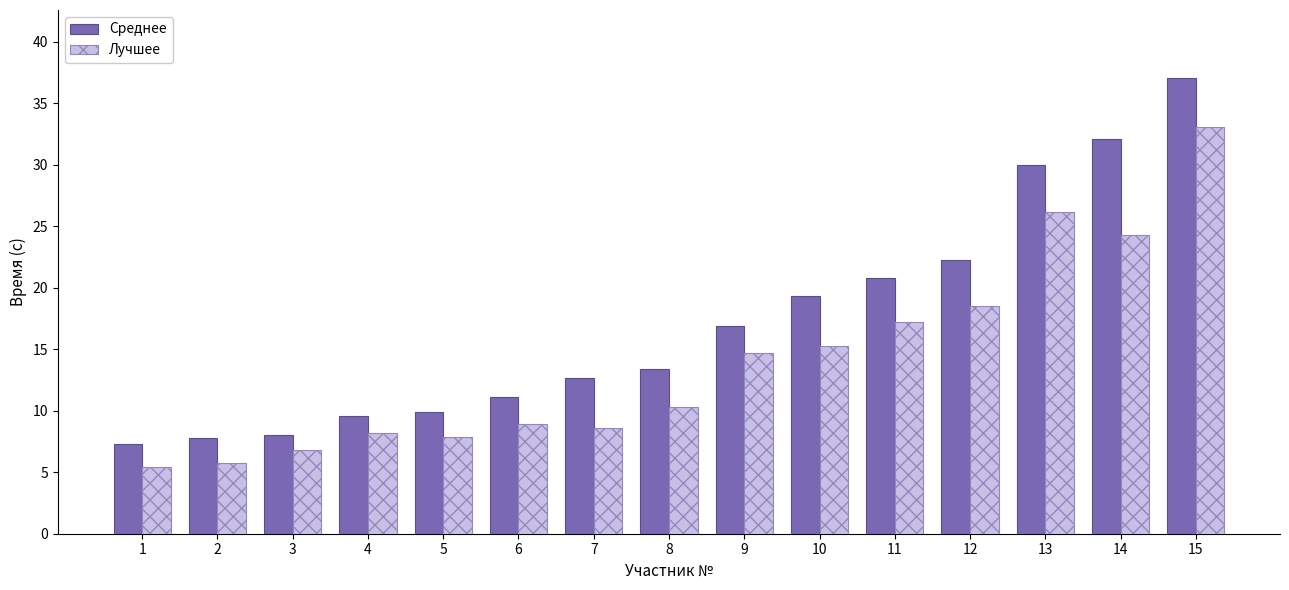

What is the difference between the maximum and second lowest values in the Среднее series?

29.2